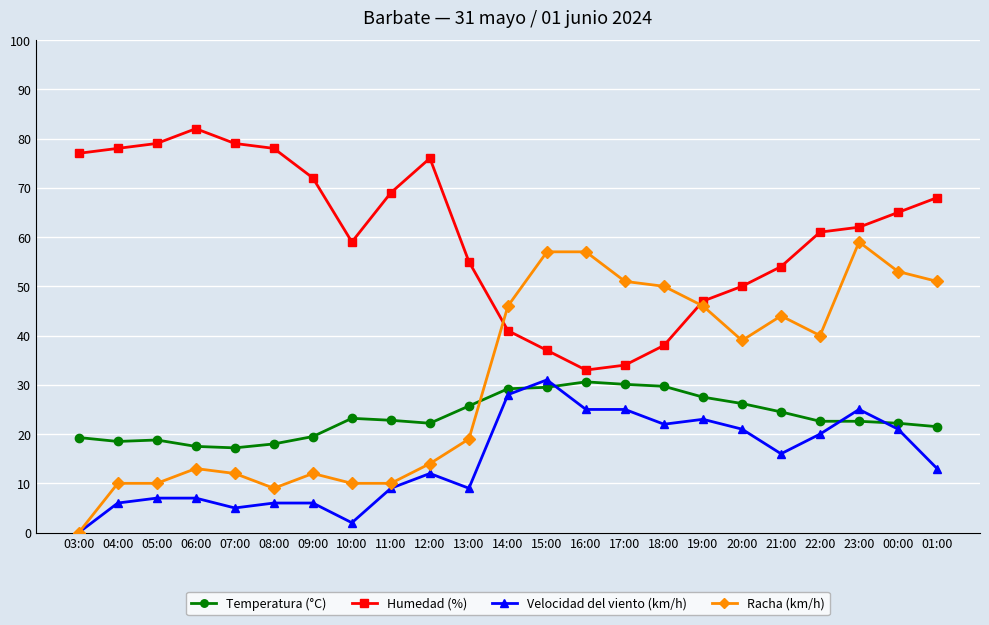

True or false: Humedad (%) and Racha (km/h) intersect in this chart.

True